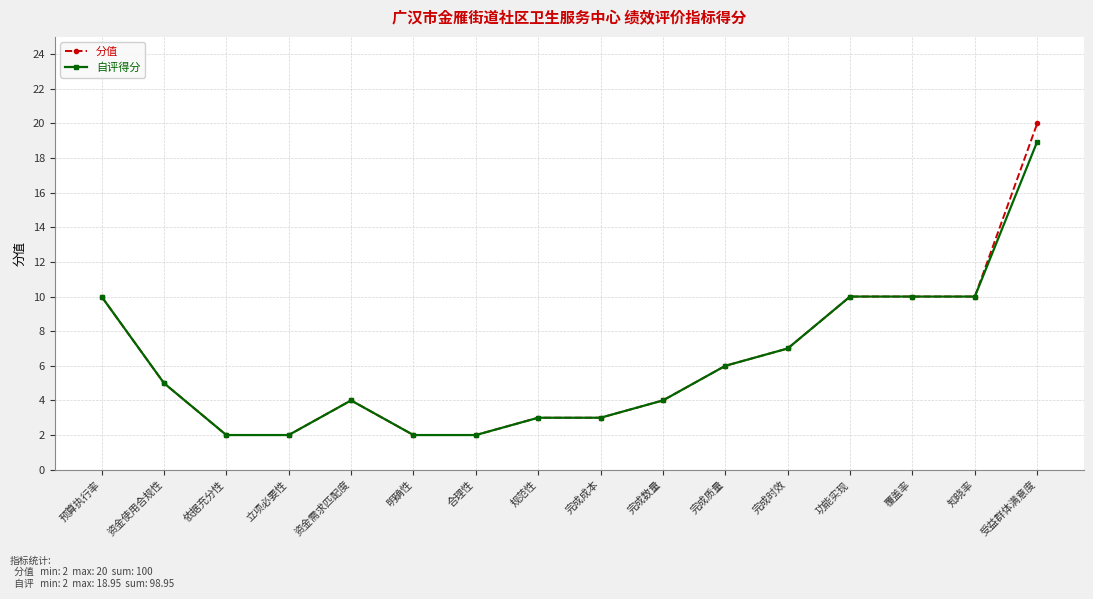

What is the approximate value of 自评得分 at 资金需求匹配度?

4.0